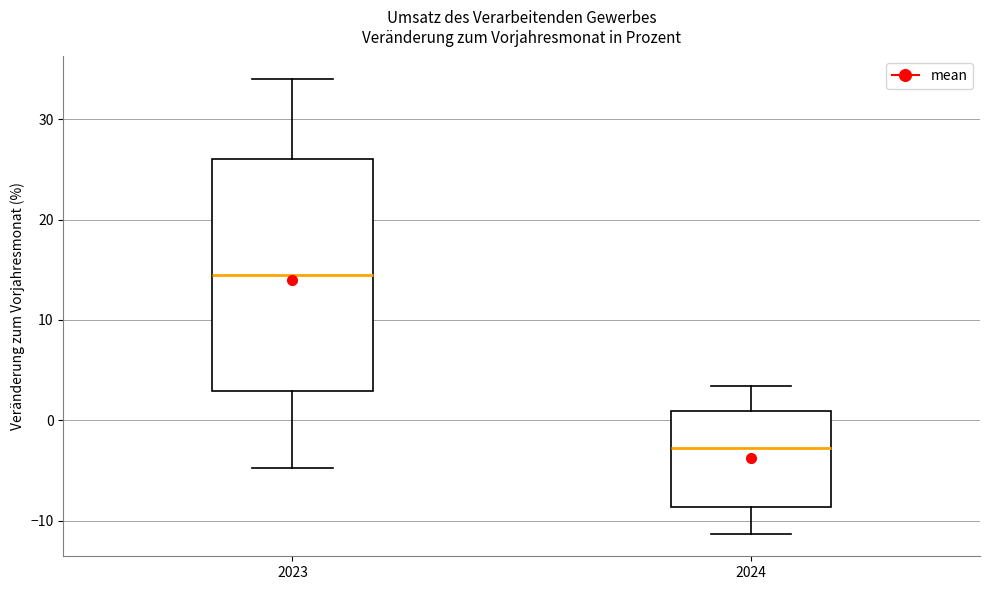

Which box is the tallest, from its lower edge to its upper edge?

2023